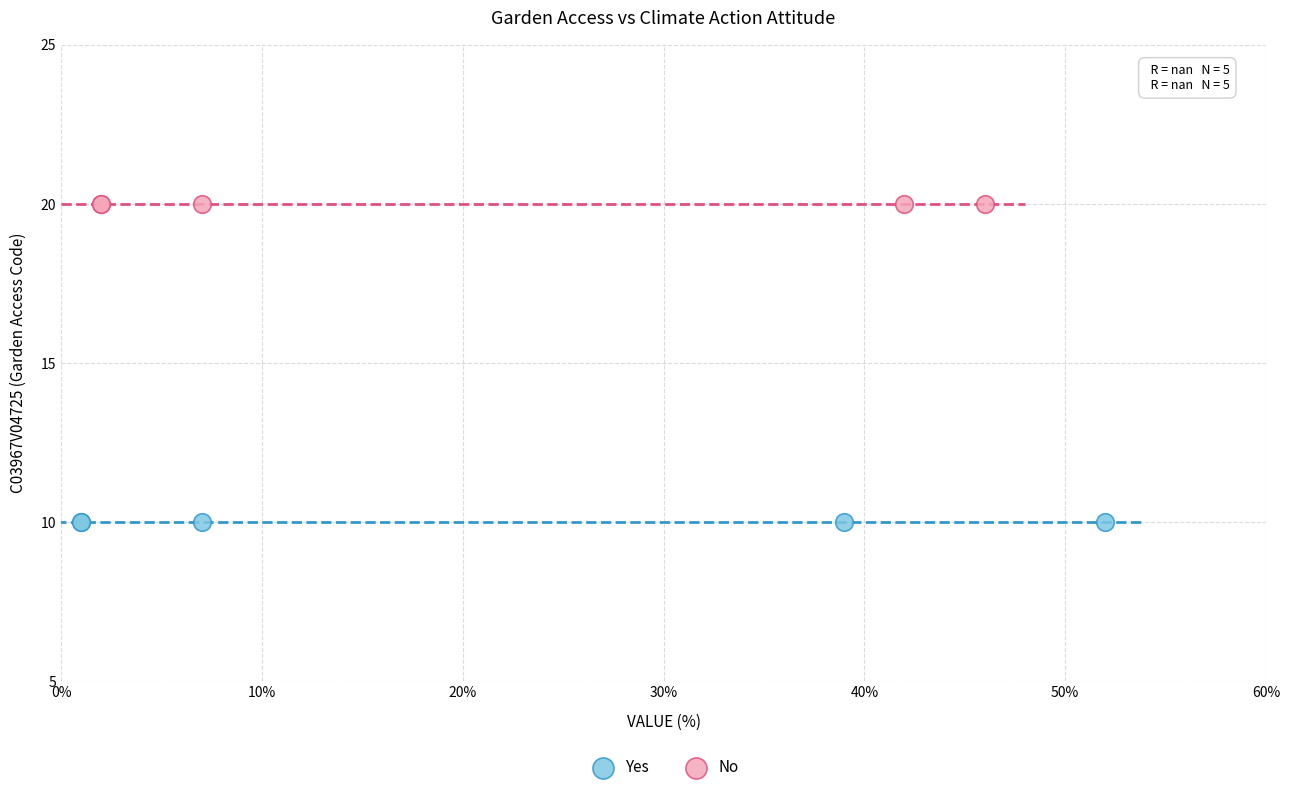

Which series contains the highest Y value?

No